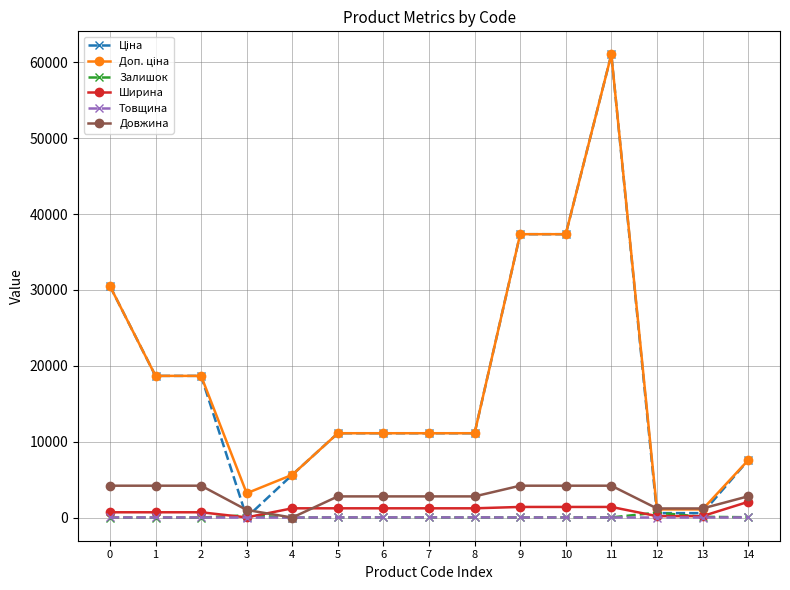

True or false: Залишок has more than 1 points higher than both neighbors.

True